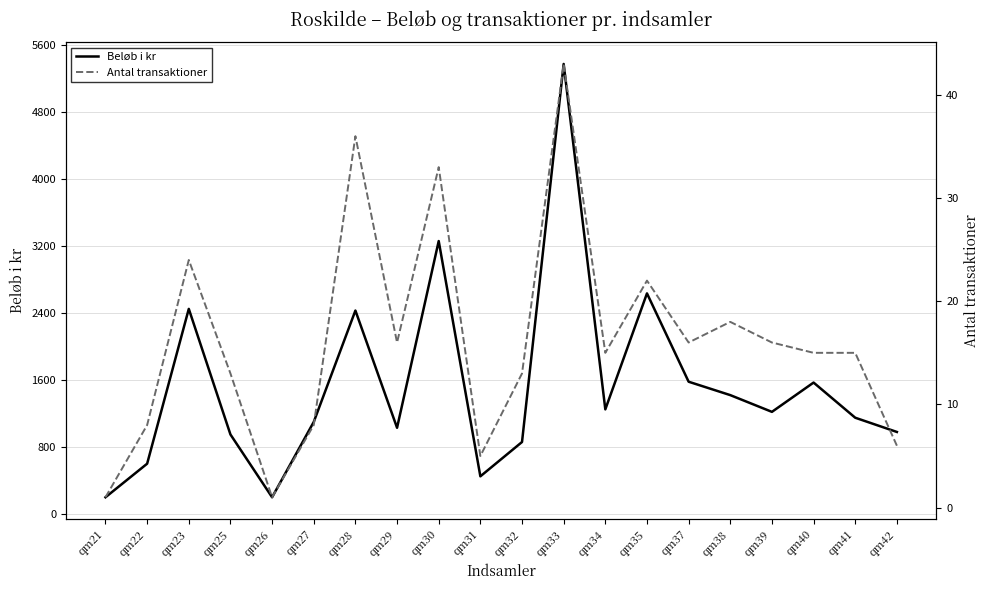

How many values in the Antal transaktioner series are below 15?

8